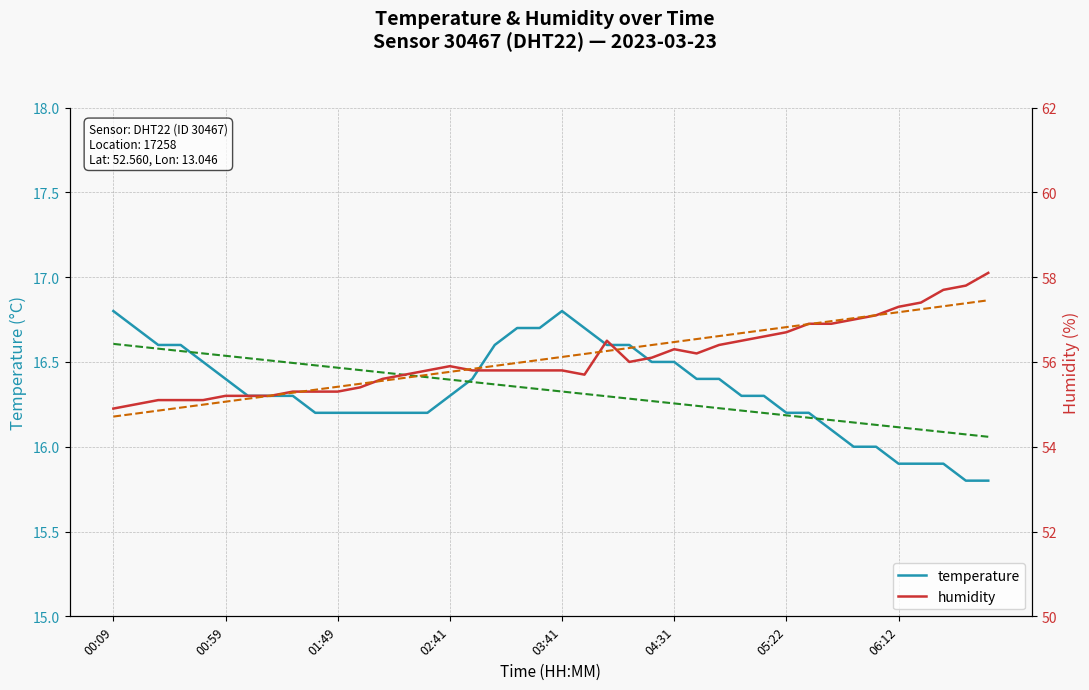

How many lines are shown in the chart?

4